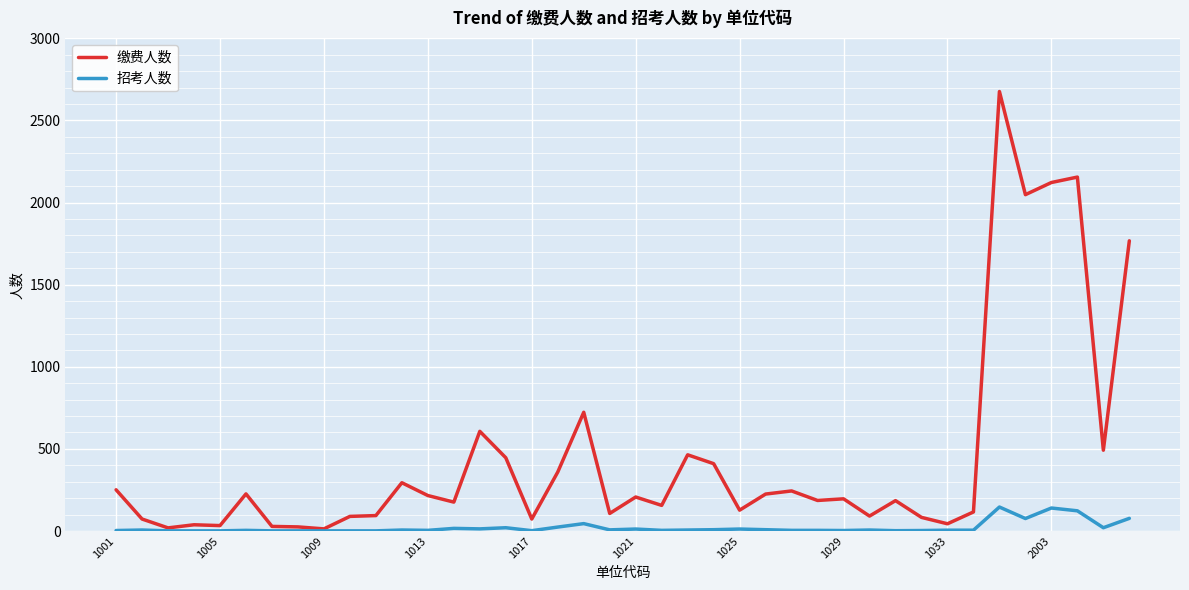

Which series has the widest spread of values?

缴费人数